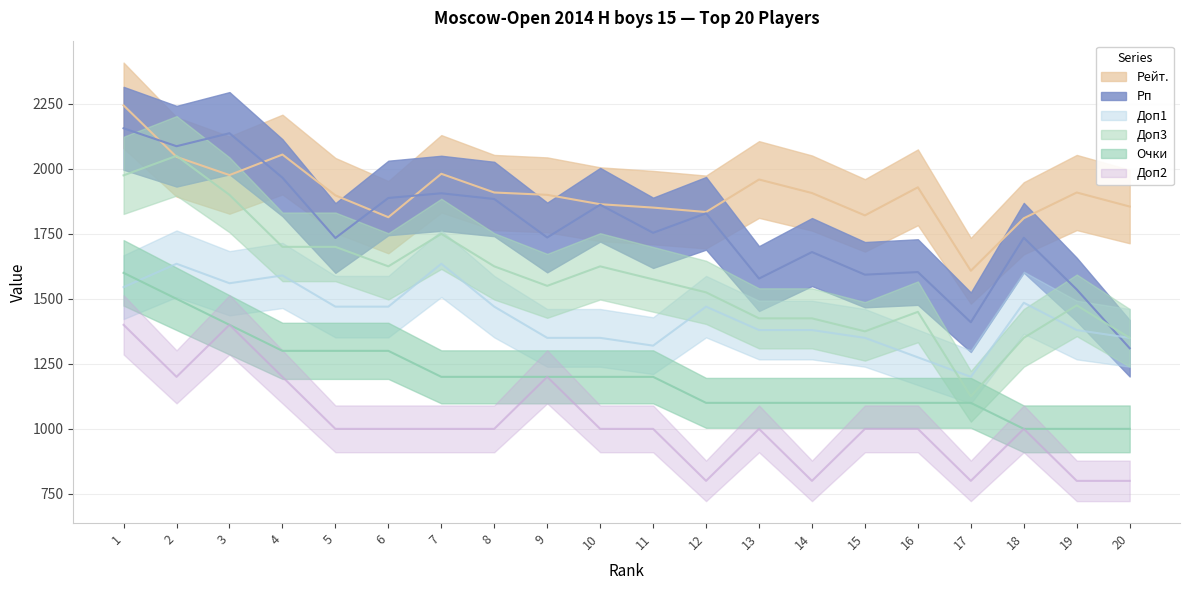

At which label does Доп2 reach its peak?

1